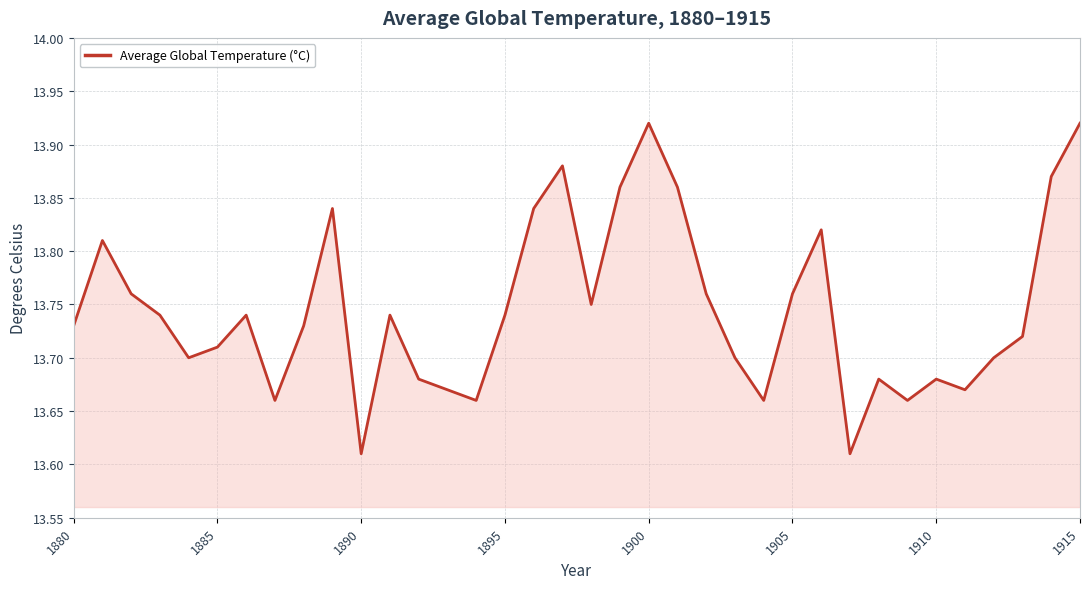

What is the difference between the maximum and minimum values?

0.3